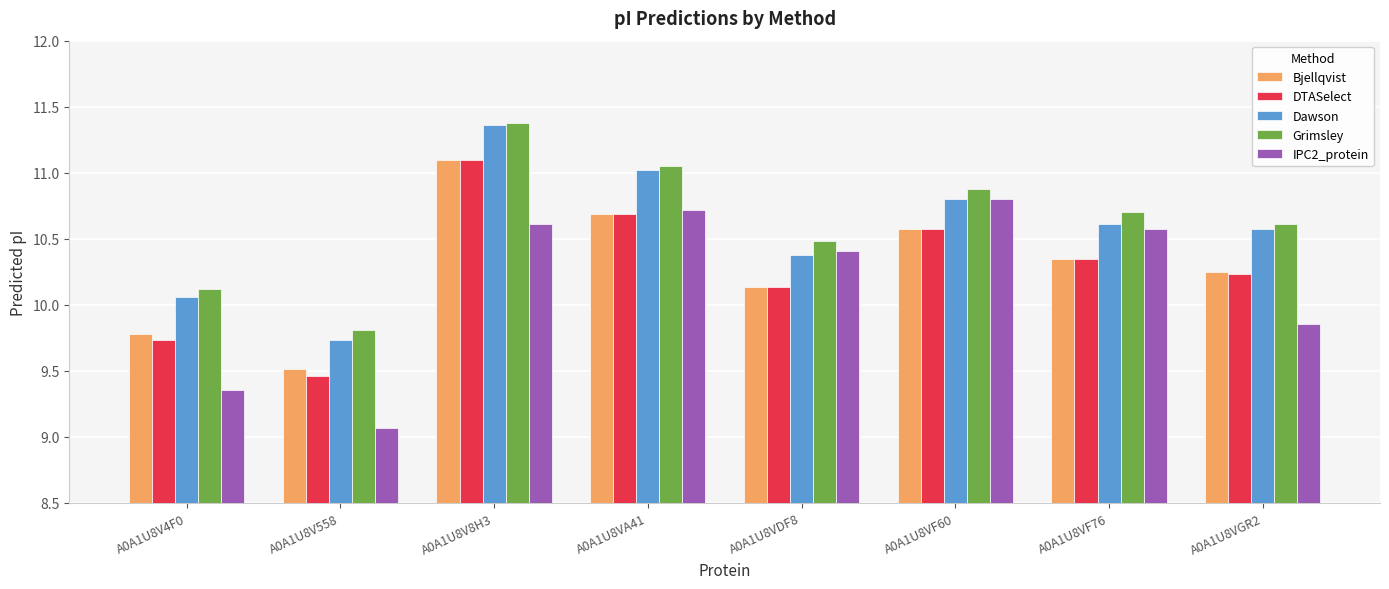

What is the difference between the maximum and minimum values in the Grimsley series?

1.6